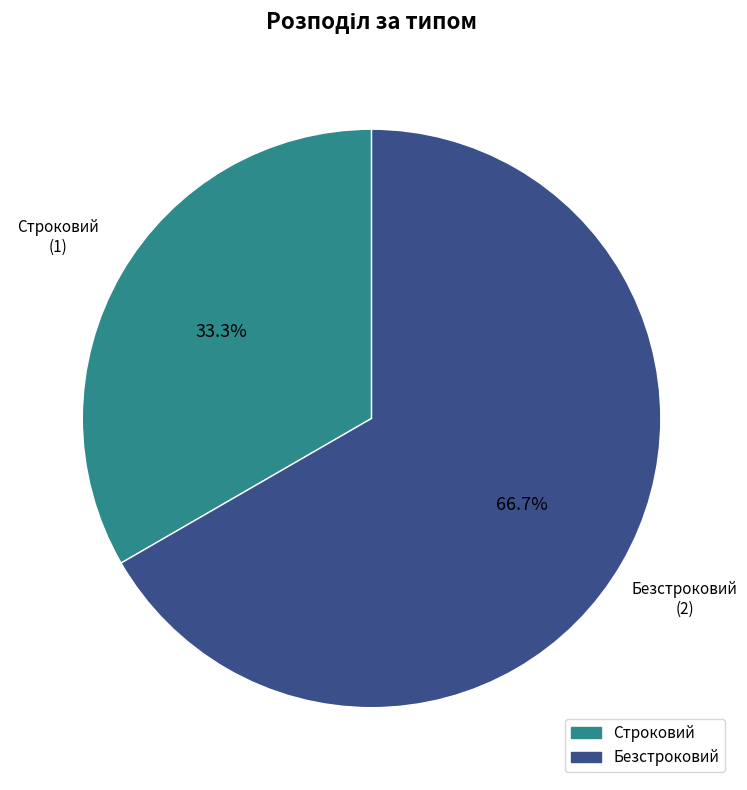

Is Строковий the majority of the pie?

No